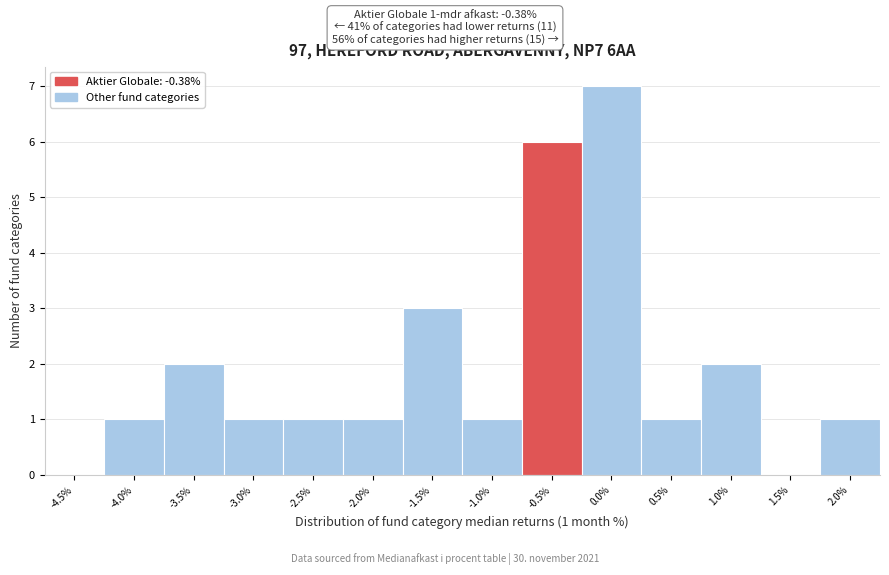

Reading left to right, list all the values displayed in this chart.

-4.5%=0	-4.0%=1	-3.5%=2	-3.0%=1	-2.5%=1	-2.0%=1	-1.5%=3	-1.0%=1	-0.5%=6	0.0%=7	0.5%=1	1.0%=2	1.5%=0	2.0%=1